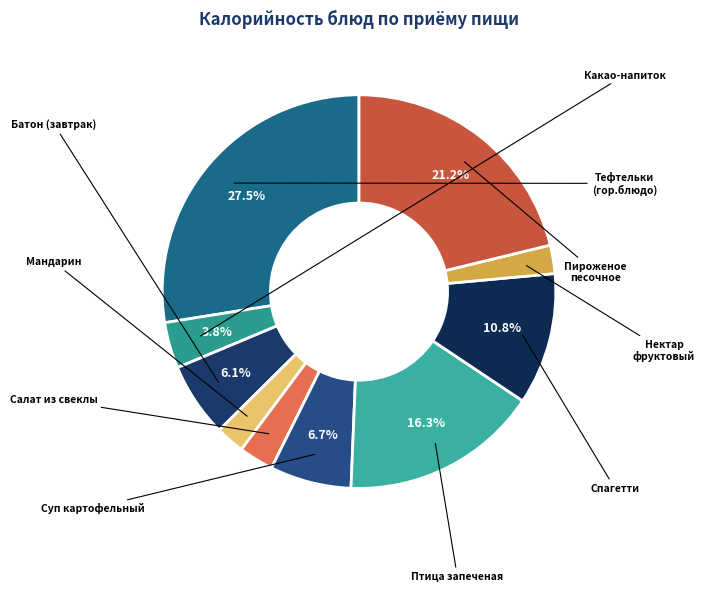

Count the number of slices in the pie.

10